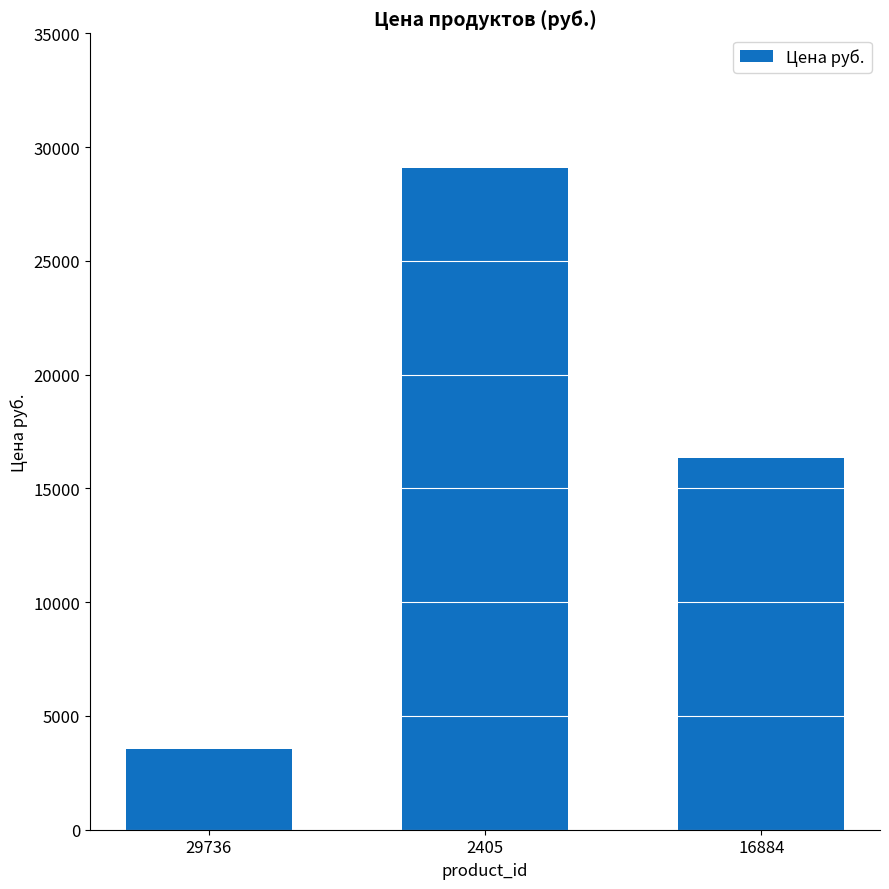

Where is the data nearest to the value 16315?

16884